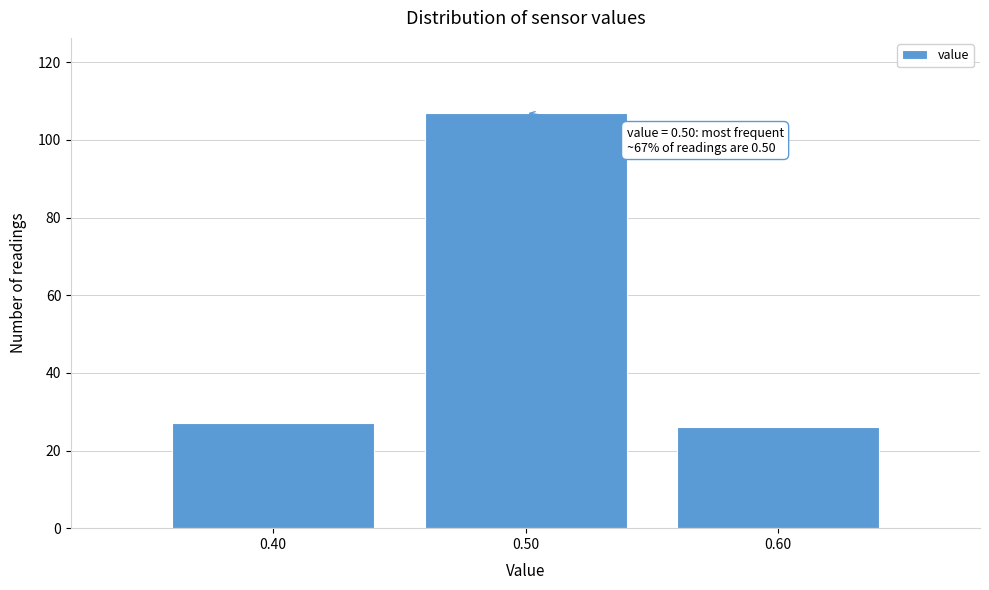

Reading left to right, list all the values displayed in this chart.

27	107	26